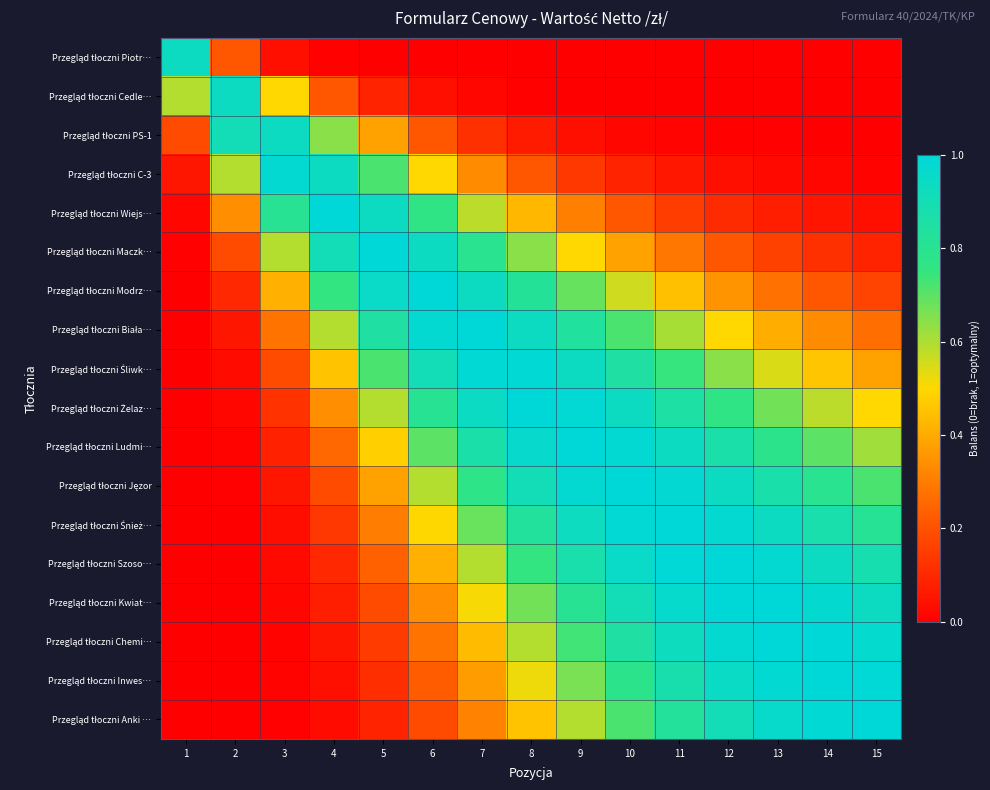

At how many categories does at least one series exceed 0?

15